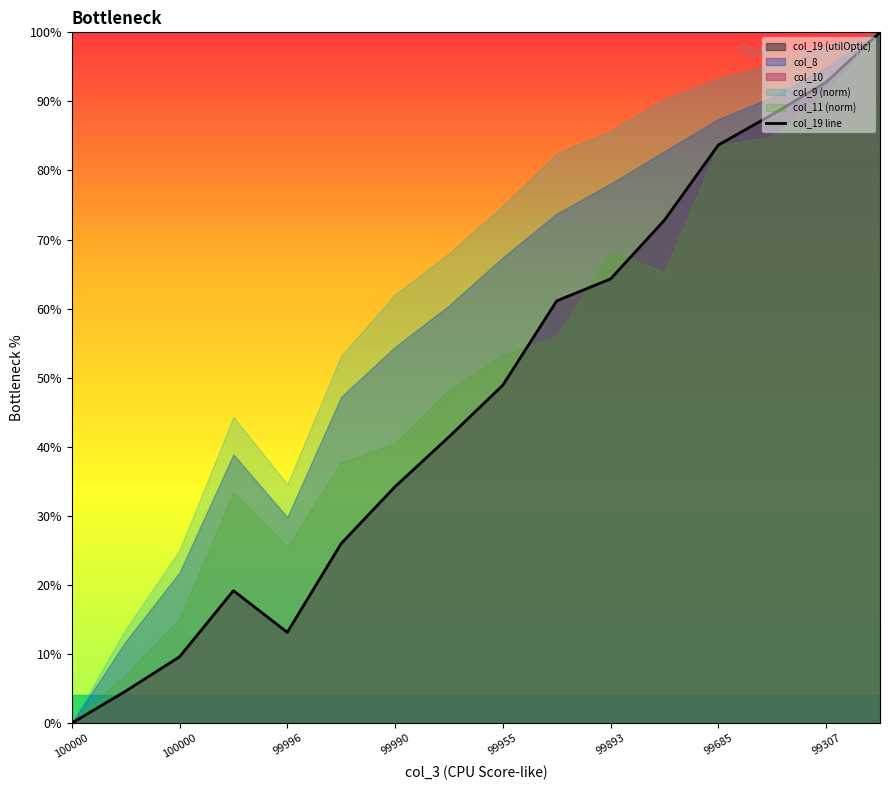

What is the value of the 10th point from the left?

61.1